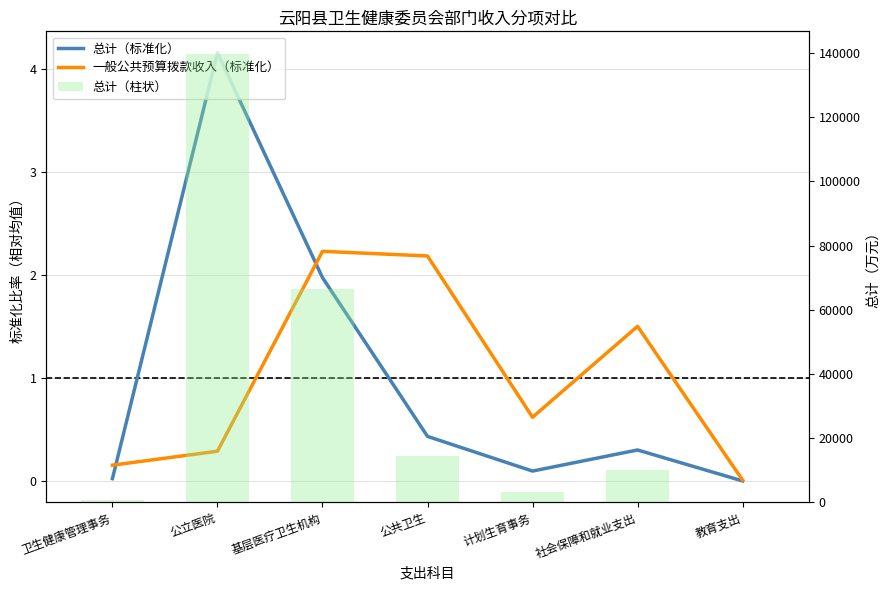

Reading left to right, what are all the values shown in this chart?

总计（标准化）: 卫生健康管理事务=0.0	公立医院=4.2	基层医疗卫生机构=2.0	公共卫生=0.4	计划生育事务=0.1	社会保障和就业支出=0.3	教育支出=0.0
一般公共预算拨款收入（标准化）: 卫生健康管理事务=0.2	公立医院=0.3	基层医疗卫生机构=2.2	公共卫生=2.2	计划生育事务=0.6	社会保障和就业支出=1.5	教育支出=0.0
总计（柱状）: 卫生健康管理事务=816.2	公立医院=139794.7	基层医疗卫生机构=66409.1	公共卫生=14587.9	计划生育事务=3270.6	社会保障和就业支出=10155.4	教育支出=53.0